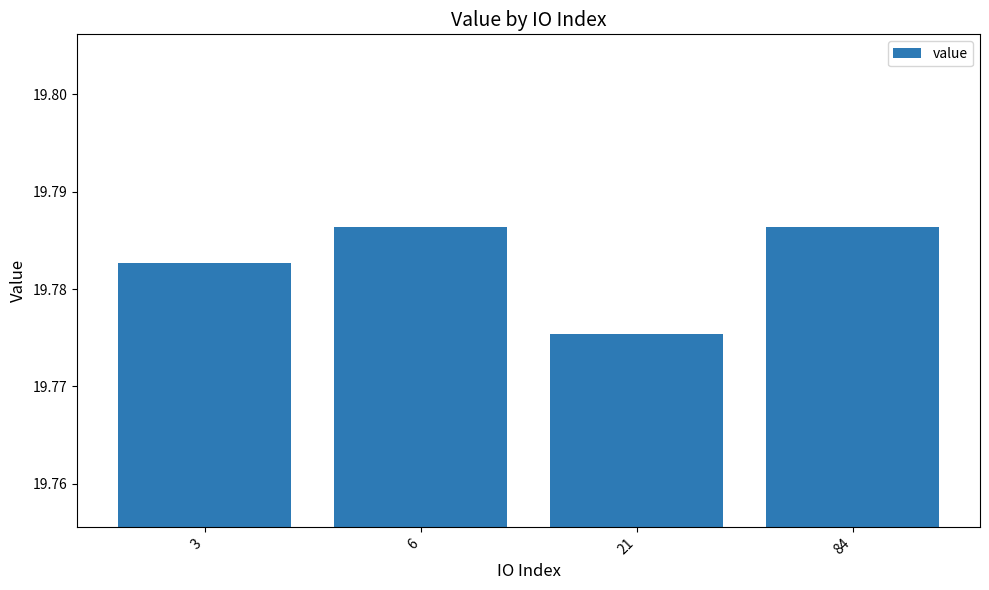

Which label corresponds to the smallest value in the chart?

21